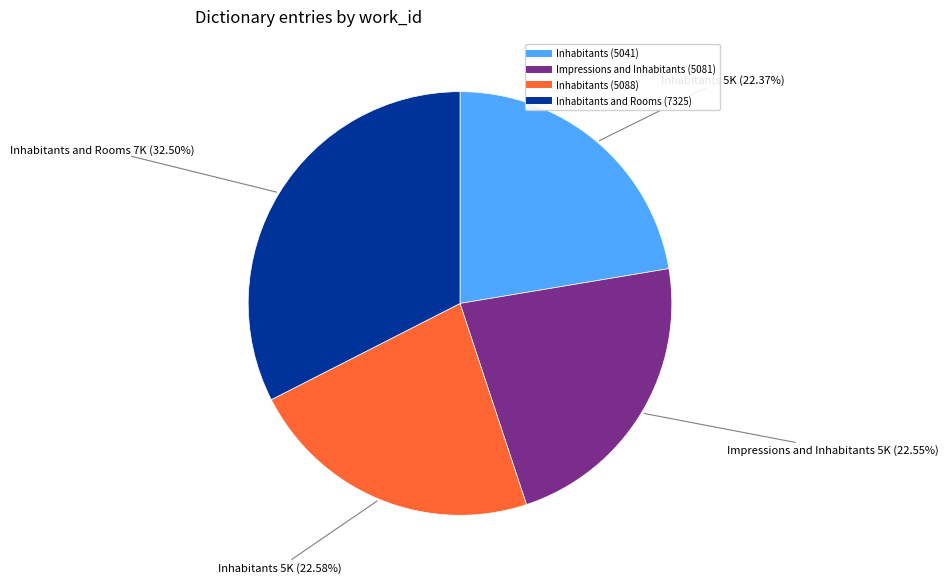

Does any single category account for the majority?

No